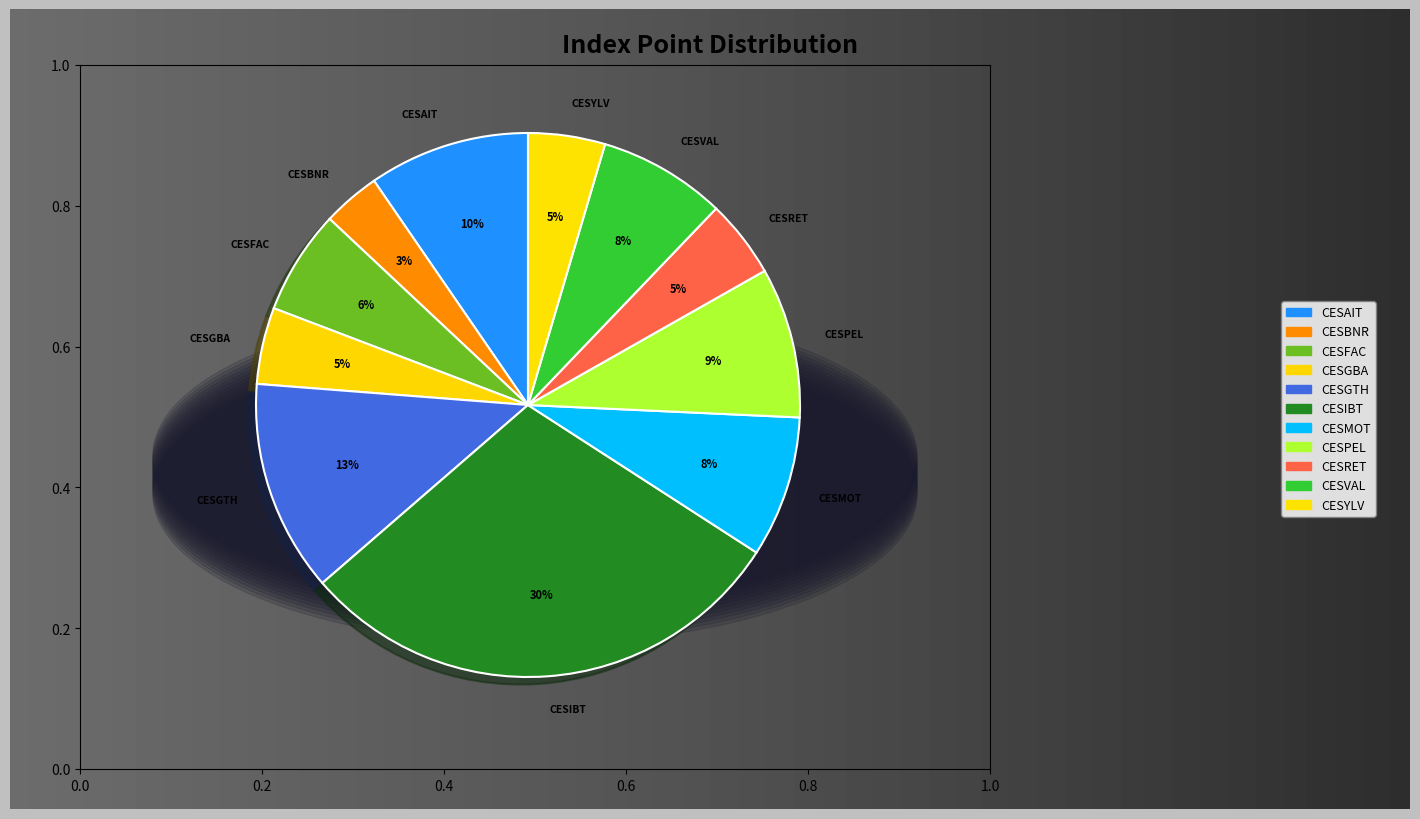

Which slice is the largest?

CESIBT